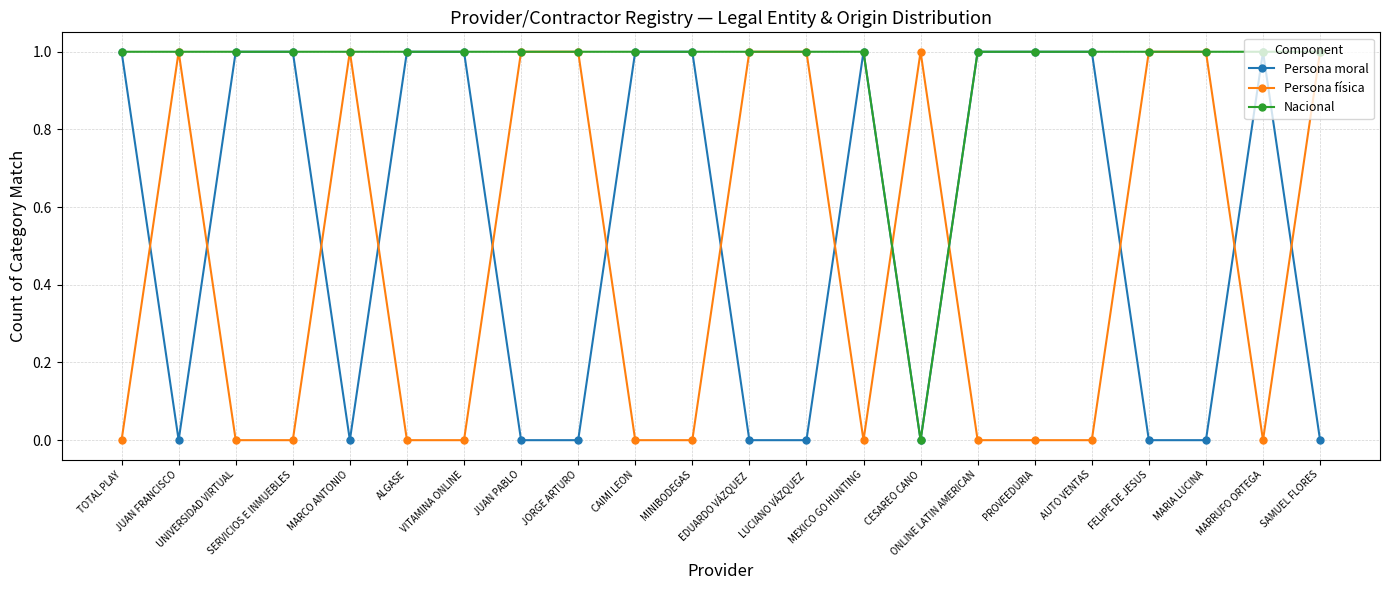

What is the label of the 17th point from the left?

PROVEEDURIA